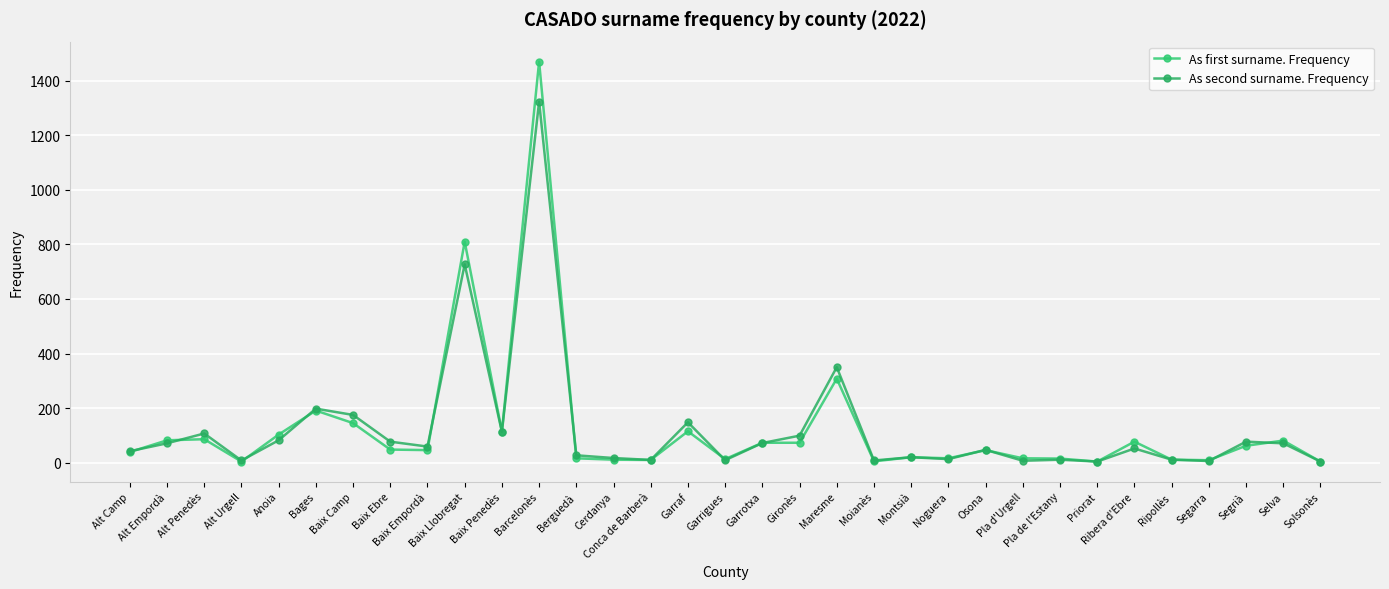

Between Garrotxa and Montsià, which series saw the biggest shift?

As first surname. Frequency